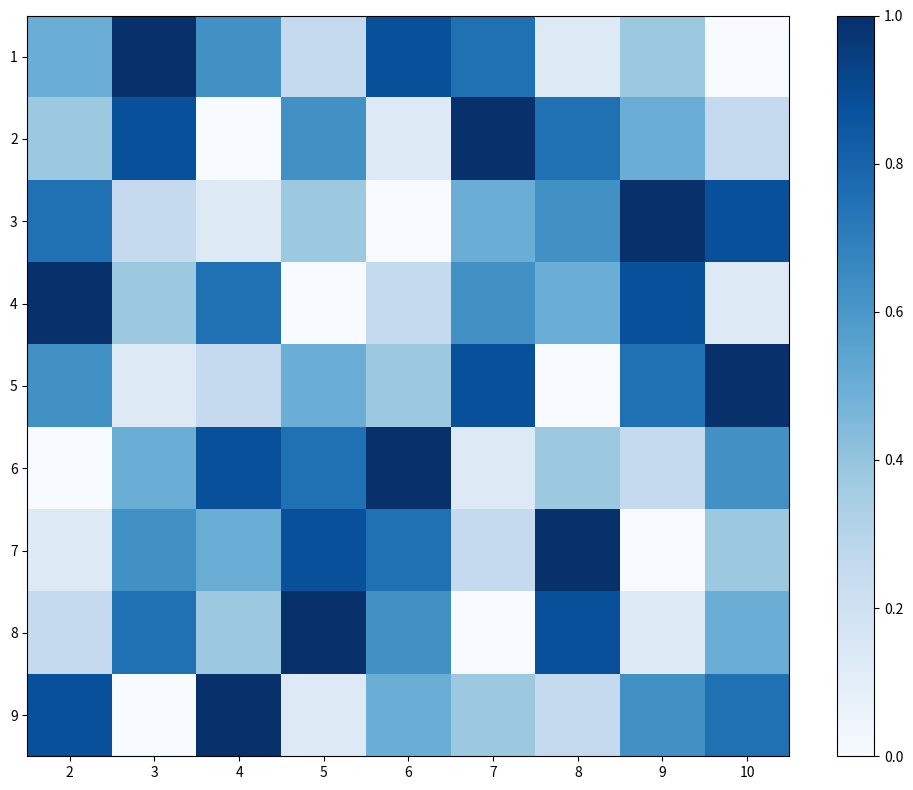

Reading left to right, extract all data points from this chart.

1: 2=0.5	3=1.0	4=0.6	5=0.2	6=0.9	7=0.8	8=0.1	9=0.4	10=0.0
2: 2=0.4	3=0.9	4=0.0	5=0.6	6=0.1	7=1.0	8=0.8	9=0.5	10=0.2
3: 2=0.8	3=0.2	4=0.1	5=0.4	6=0.0	7=0.5	8=0.6	9=1.0	10=0.9
4: 2=1.0	3=0.4	4=0.8	5=0.0	6=0.2	7=0.6	8=0.5	9=0.9	10=0.1
5: 2=0.6	3=0.1	4=0.2	5=0.5	6=0.4	7=0.9	8=0.0	9=0.8	10=1.0
6: 2=0.0	3=0.5	4=0.9	5=0.8	6=1.0	7=0.1	8=0.4	9=0.2	10=0.6
7: 2=0.1	3=0.6	4=0.5	5=0.9	6=0.8	7=0.2	8=1.0	9=0.0	10=0.4
8: 2=0.2	3=0.8	4=0.4	5=1.0	6=0.6	7=0.0	8=0.9	9=0.1	10=0.5
9: 2=0.9	3=0.0	4=1.0	5=0.1	6=0.5	7=0.4	8=0.2	9=0.6	10=0.8